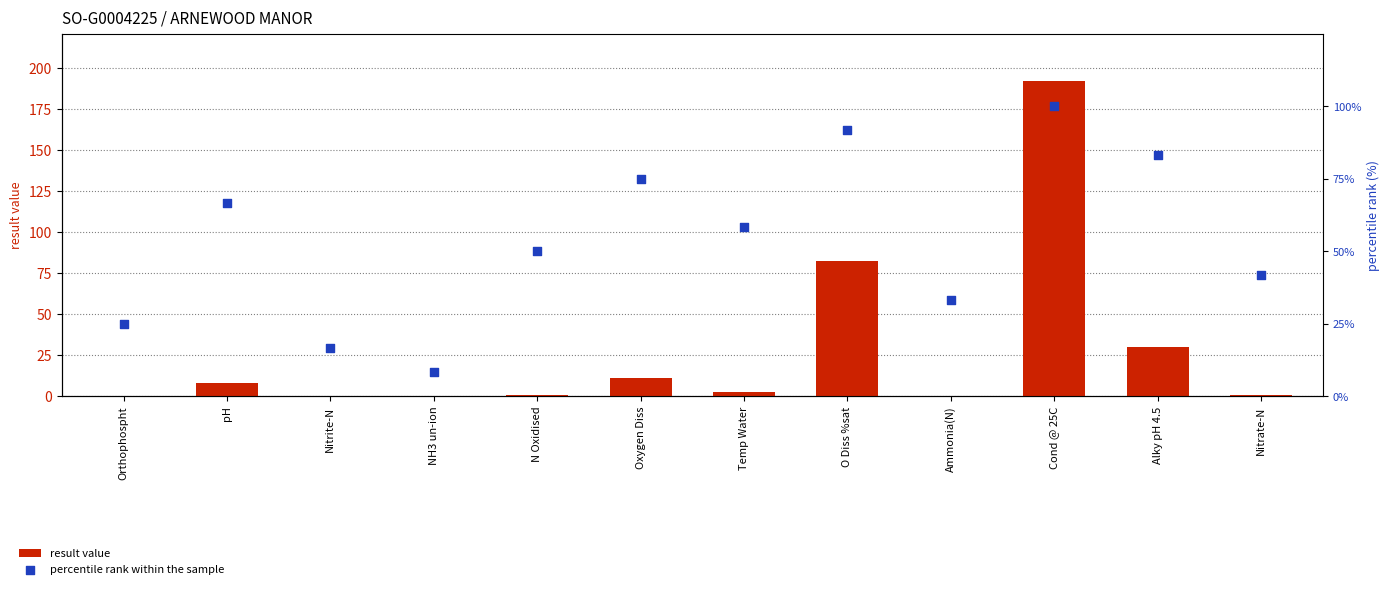

Which series has the widest spread of Y values?

result value